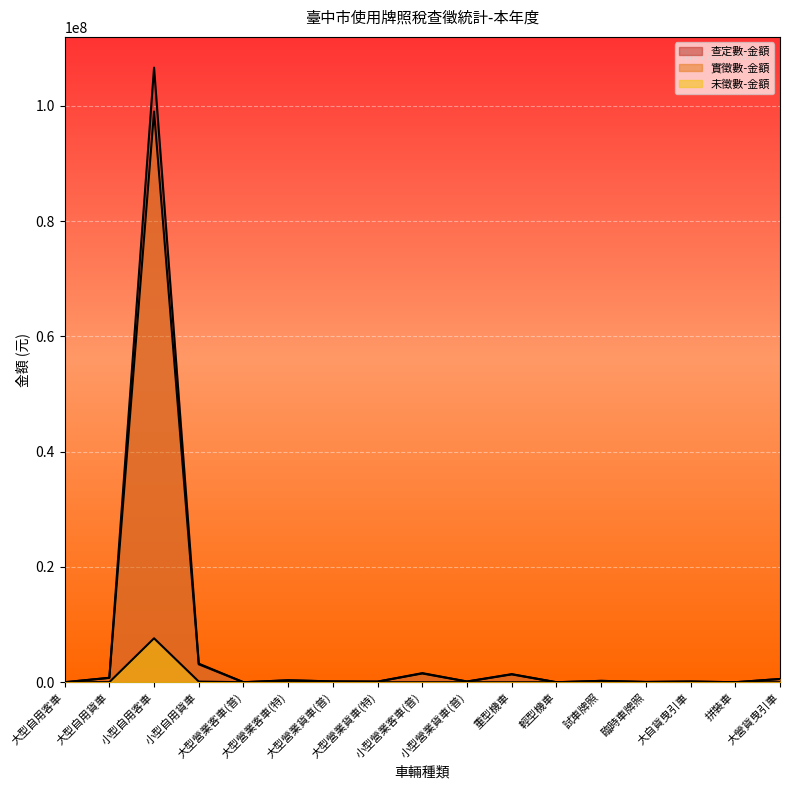

At which category does 查定數-金額 reach its first local peak?

小型自用客車